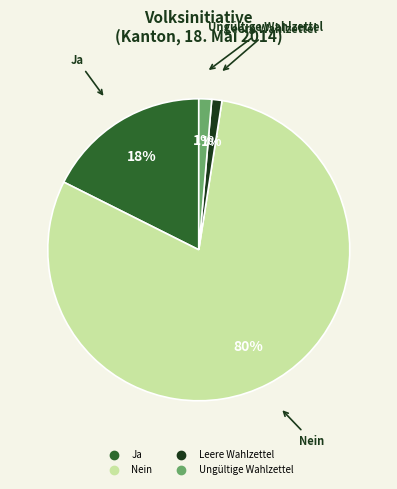

True or false: Leere Wahlzettel accounts for 11% of the total.

False